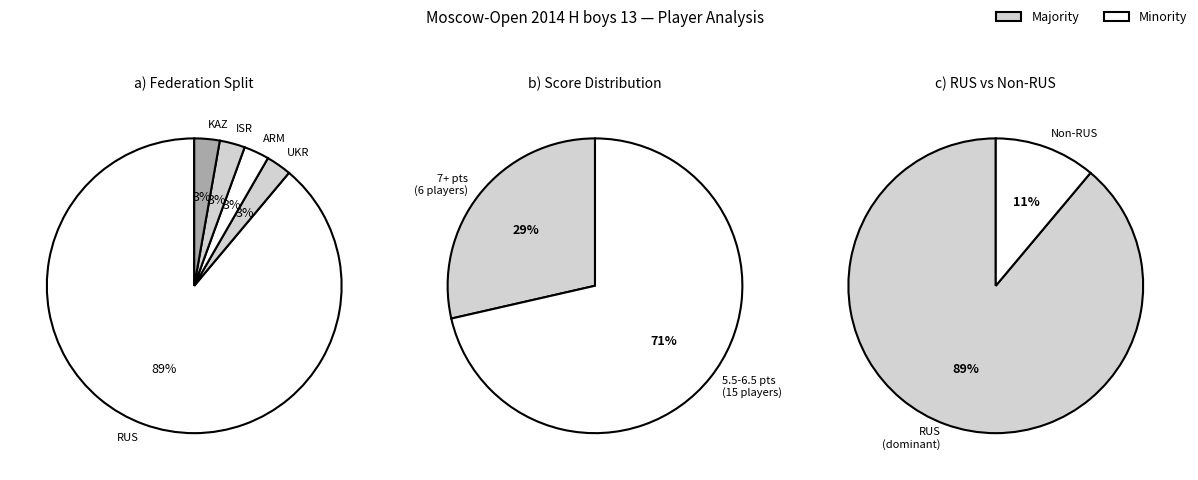

Is 1 the majority of the pie?

No